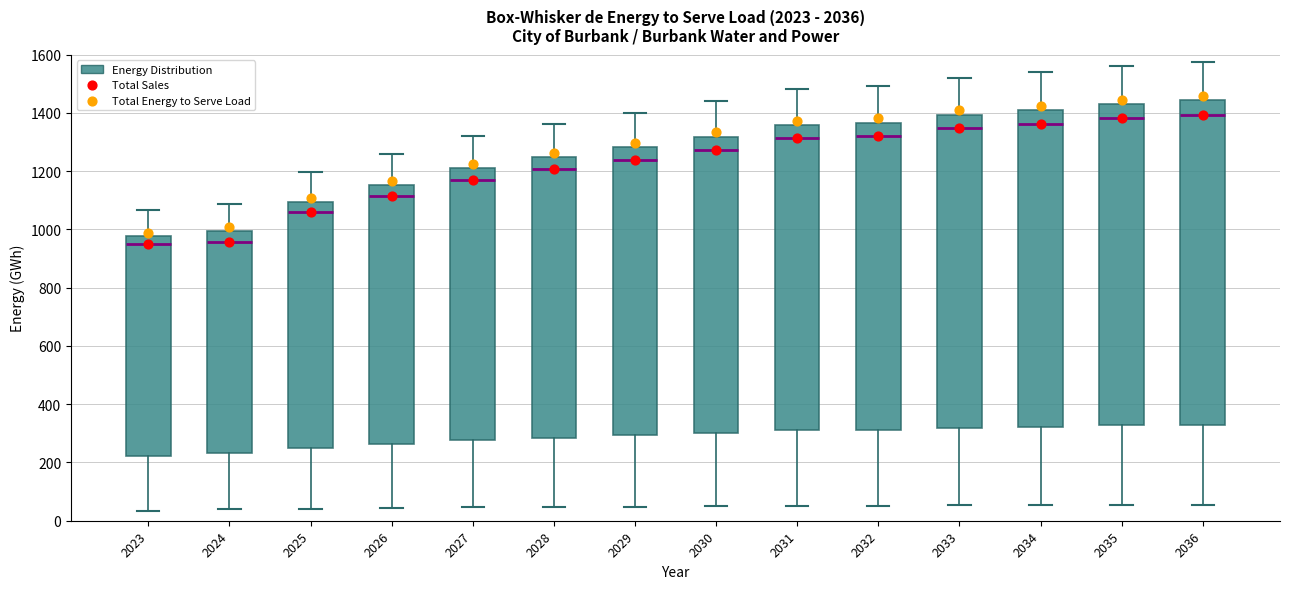

Reading left to right, read every box against the y-axis: the position of its median line, the range the box covers, and the ends of its whiskers. The values are not printed on the chart, so give them approximately, as read against the axis.

2023: median 940, box 220 to 980, whiskers 40 to 1060
2024: median 960, box 240 to 1000, whiskers 40 to 1080
2025: median 1060, box 260 to 1100, whiskers 40 to 1200
2026: median 1120, box 260 to 1160, whiskers 40 to 1260
2027: median 1180, box 280 to 1220, whiskers 40 to 1320
2028: median 1200, box 280 to 1240, whiskers 40 to 1360
2029: median 1240, box 300 to 1280, whiskers 40 to 1400
2030: median 1280, box 300 to 1320, whiskers 40 to 1440
2031: median 1320, box 320 to 1360, whiskers 60 to 1480
2032: median 1320, box 320 to 1360, whiskers 60 to 1500
2033: median 1340, box 320 to 1400, whiskers 60 to 1520
2034: median 1360, box 320 to 1400, whiskers 60 to 1540
2035: median 1380, box 320 to 1440, whiskers 60 to 1560
2036: median 1400, box 340 to 1440, whiskers 60 to 1580